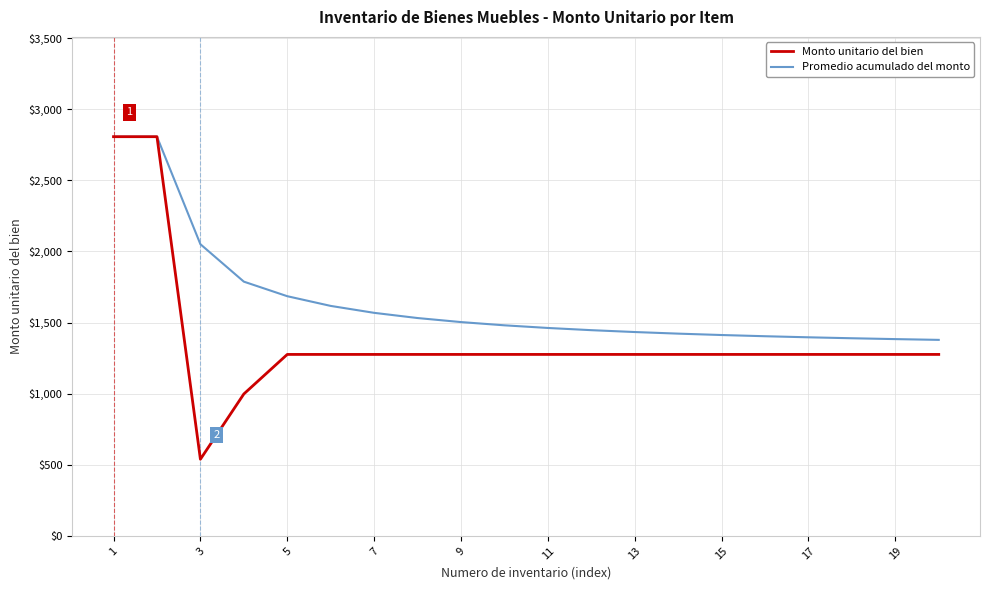

List the series in order of their overall mean, lowest first.

Monto unitario del bien, Promedio acumulado del monto